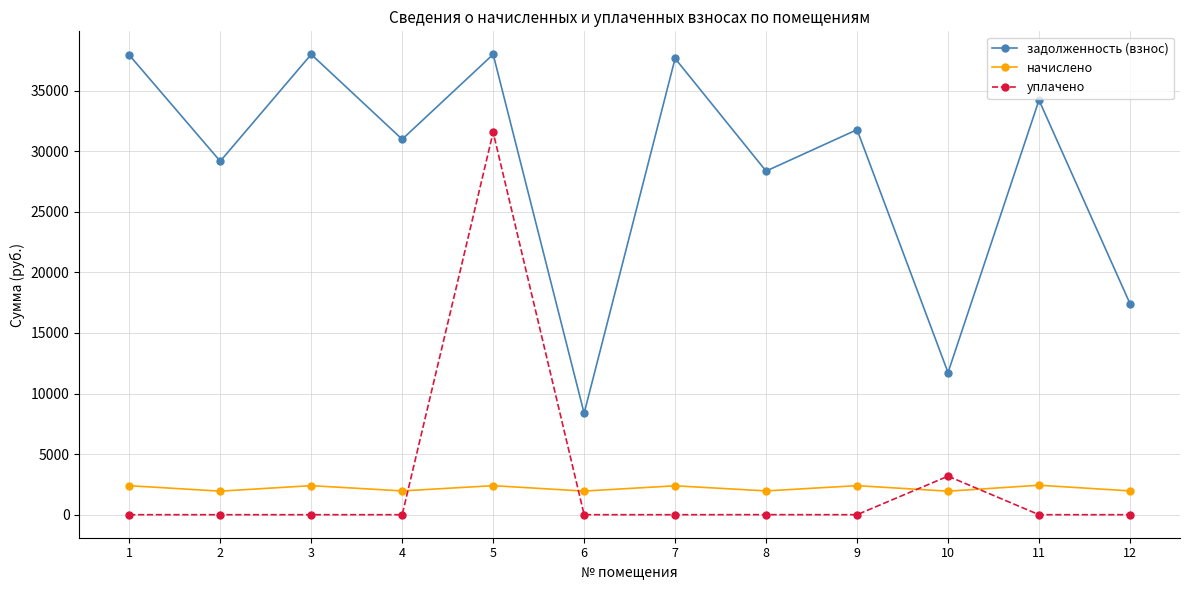

At how many categories does at least one series exceed 9746?

11